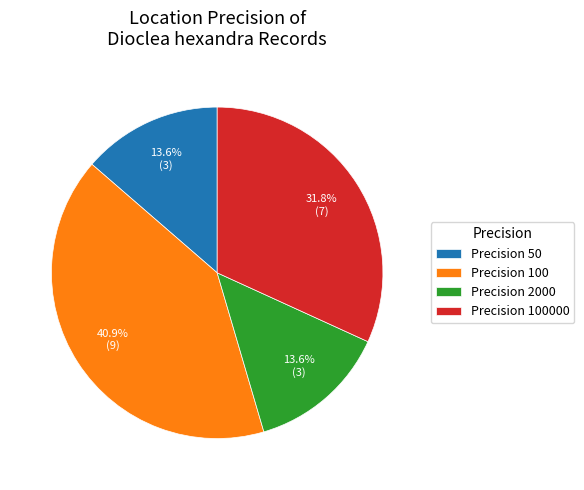

Is there a majority slice in this chart?

No